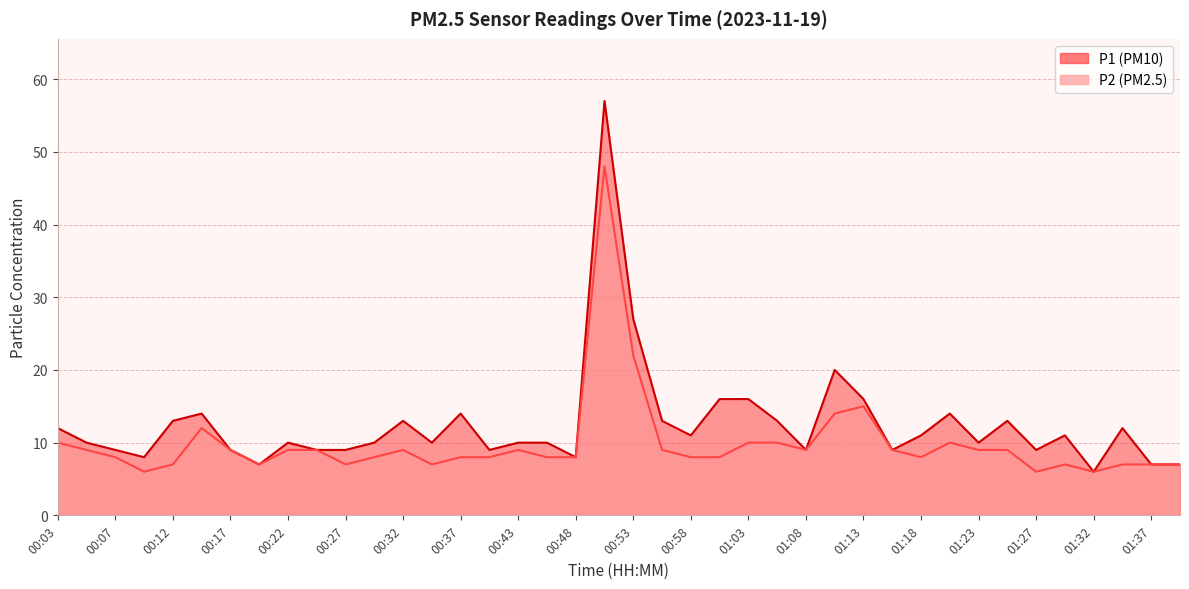

True or false: P2 has a value of 6 at 01:27.

True